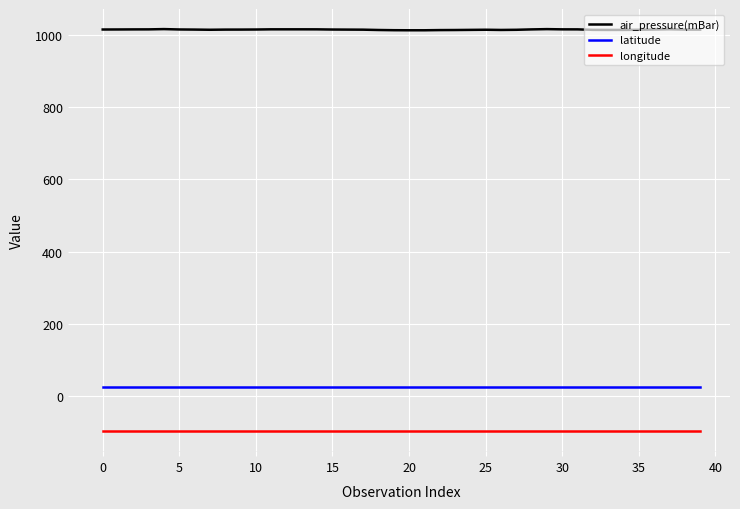

True or false: air_pressure(mBar) and longitude cross at least once.

False